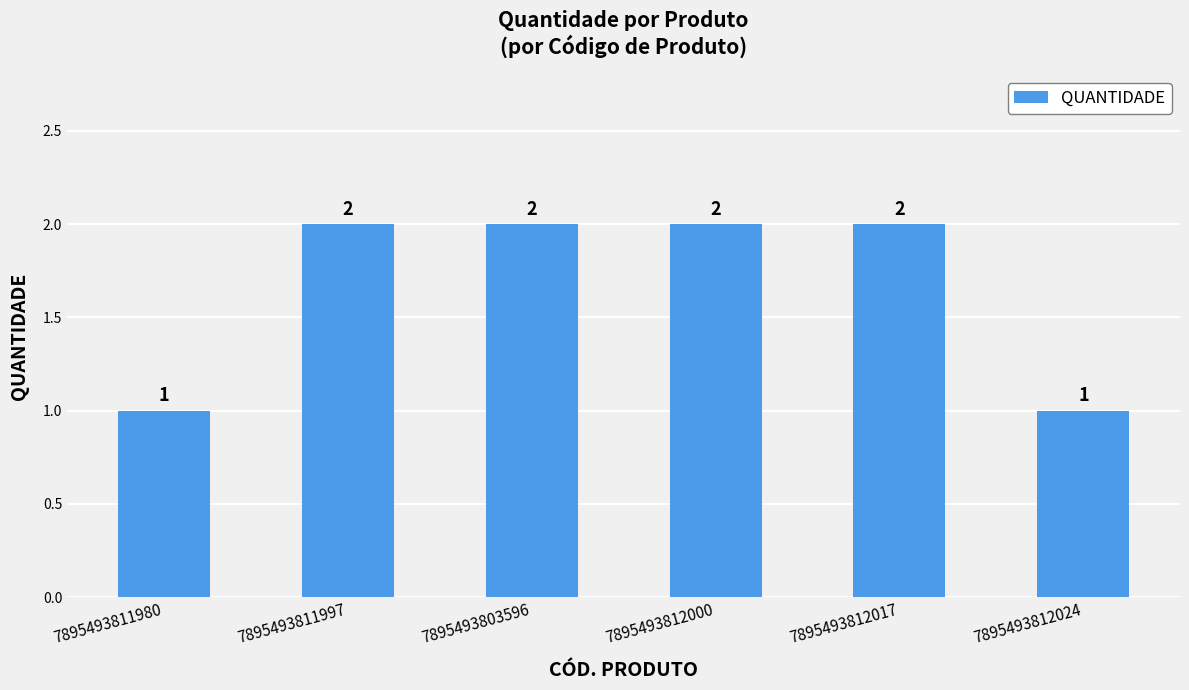

What is the average value?

2